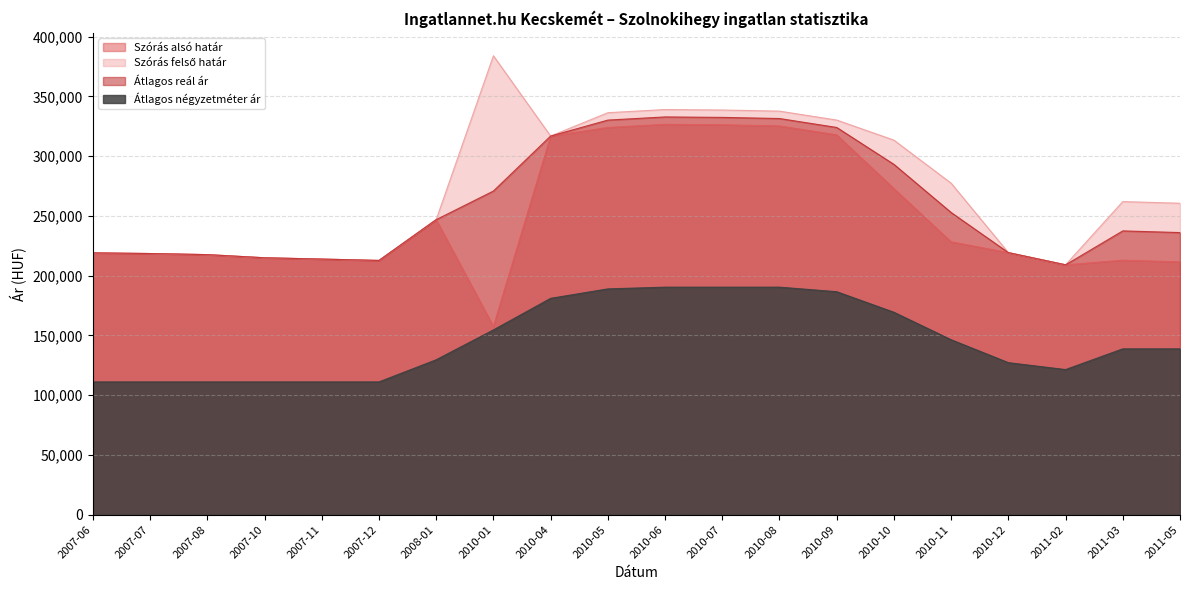

Which has a higher value, 2008-01 or 2010-11?

2008-01